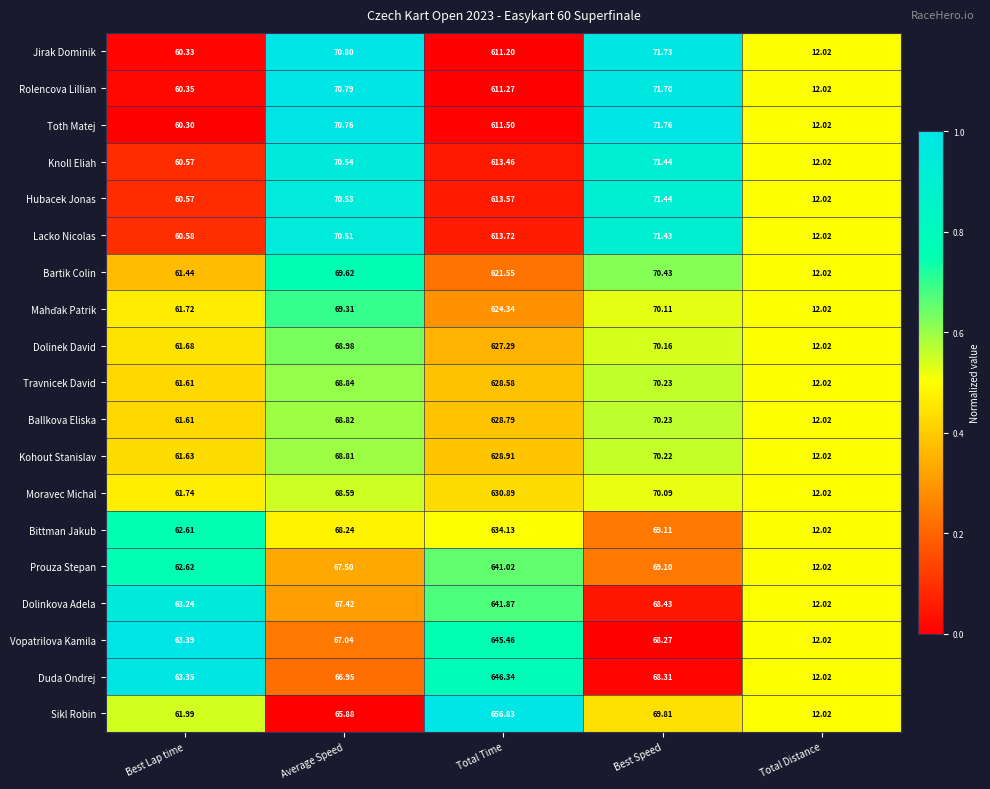

Where does the Dolinek David series first go above 68?

Average Speed